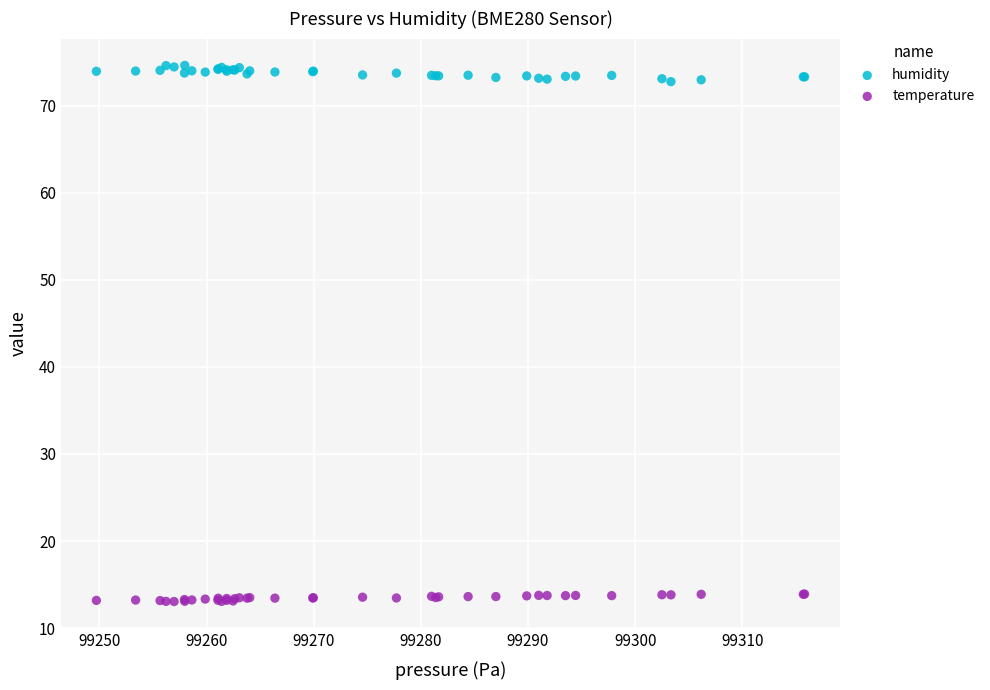

What is the X range (max minus min) for the scatter plot?

66.1